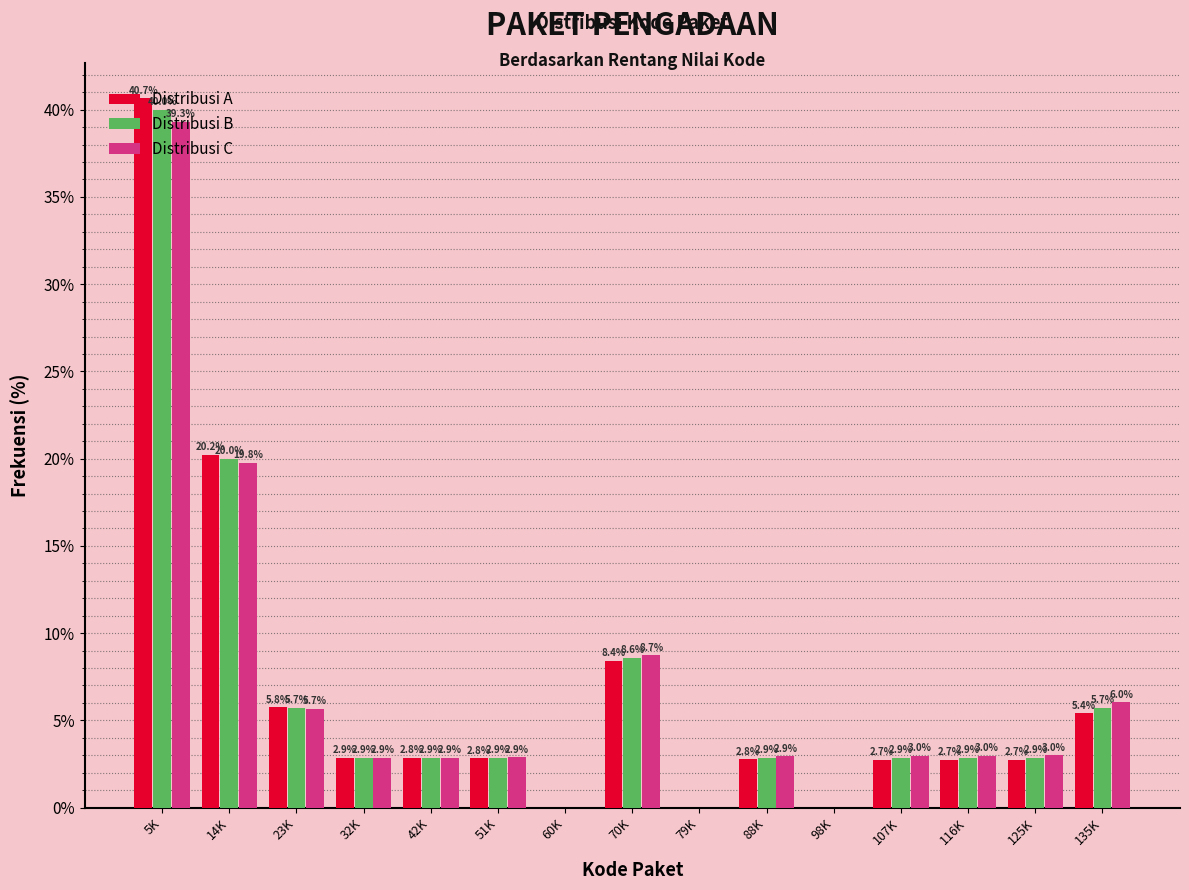

What is the greatest value displayed?

40.7